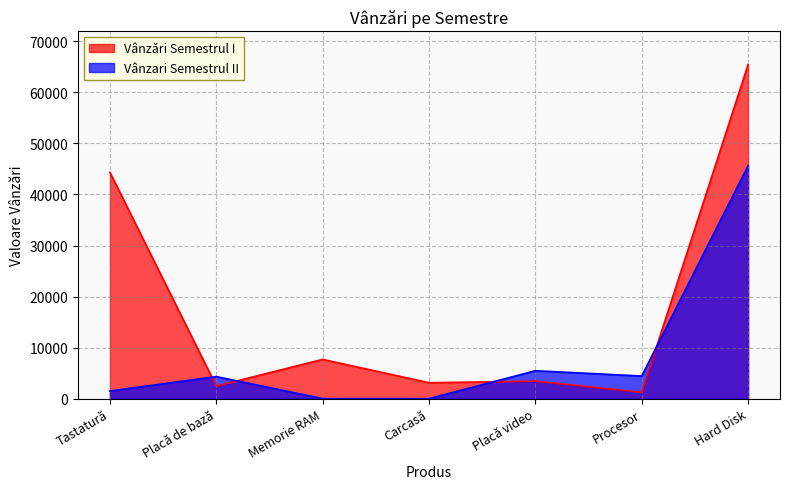

What is the sum of the Vânzari Semestrul II values at Procesor and Carcasă?

4432